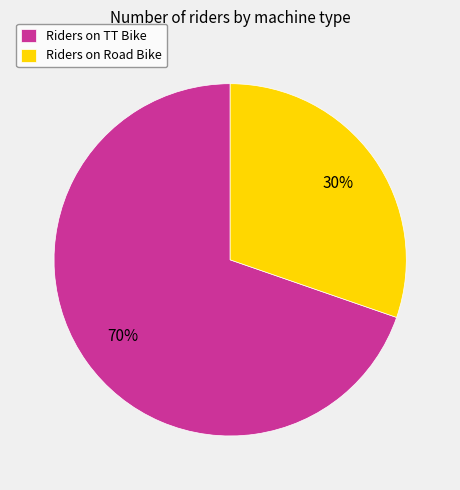

True or false: Riders on TT Bike accounts for 79% of the total.

False